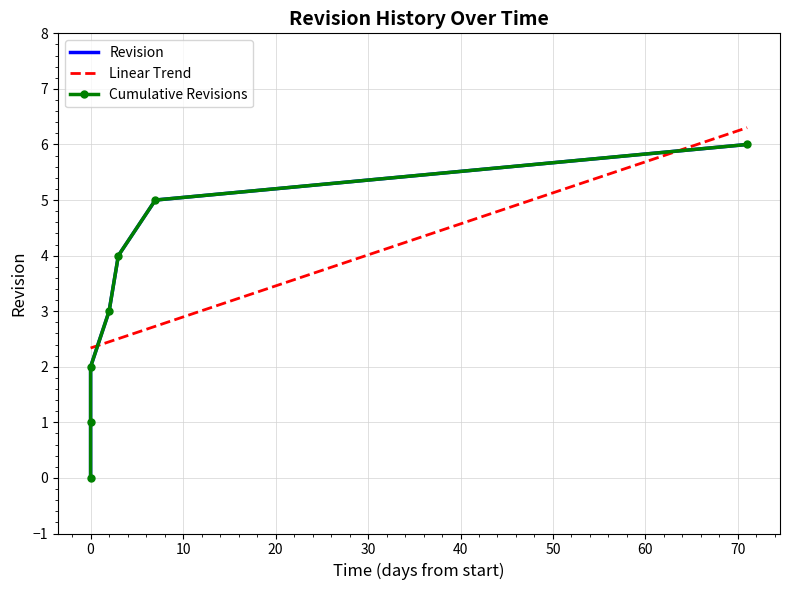

What is the highest value of the Linear Trend series?

6.3